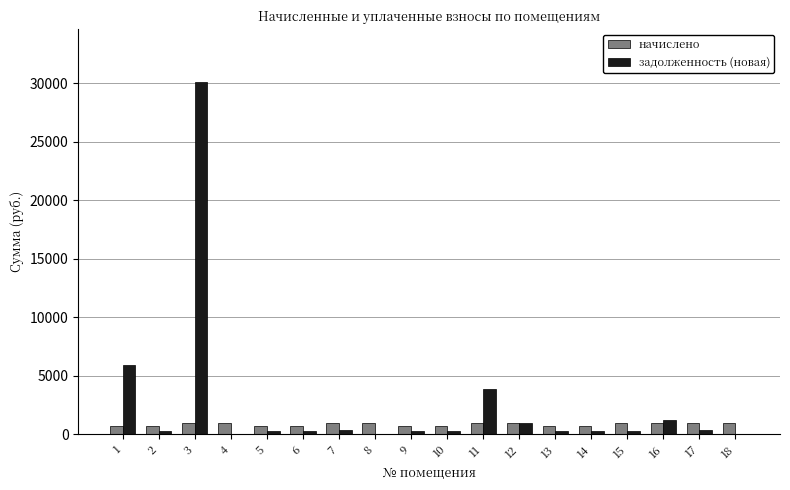

The value of начислено at 16 is 939.6. True or false?

True